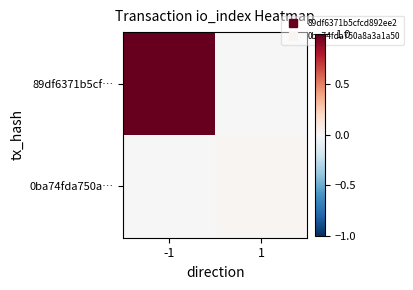

At 1, list the series in order from smallest to largest.

89df6371b5cf…, 0ba74fda750a…